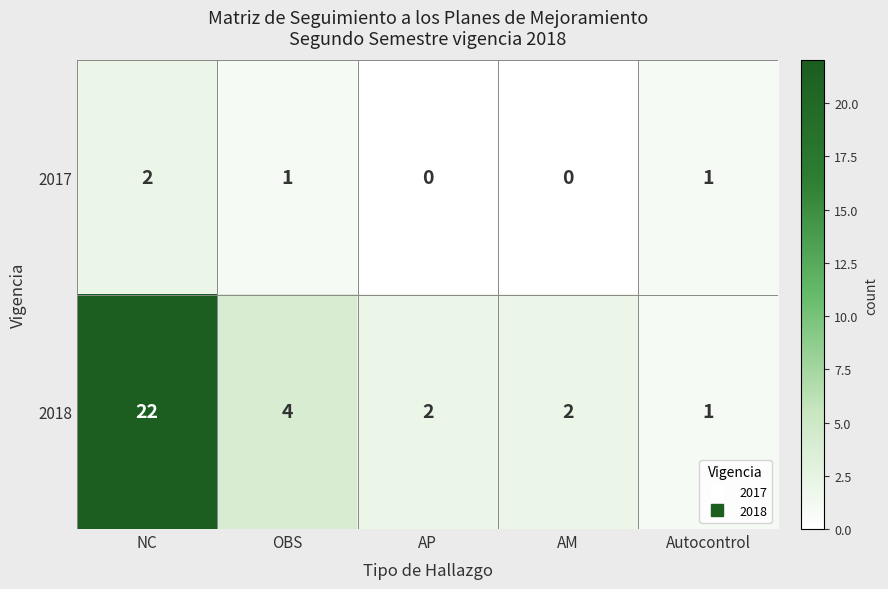

At how many categories does at least one series exceed 9?

1